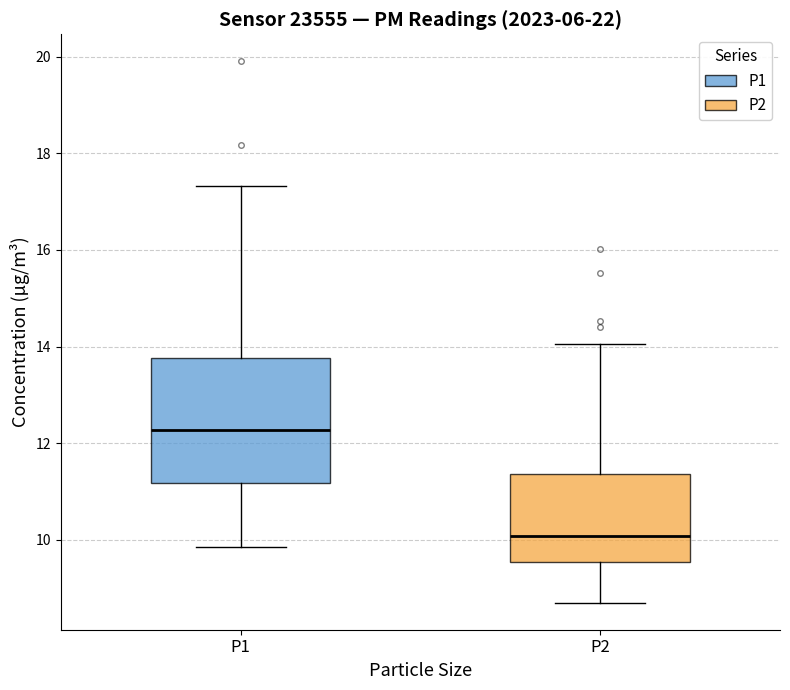

Where is the upper edge of the box for P1 on the y-axis? The values are not printed on the chart, so give them approximately, as read against the axis.

13.8